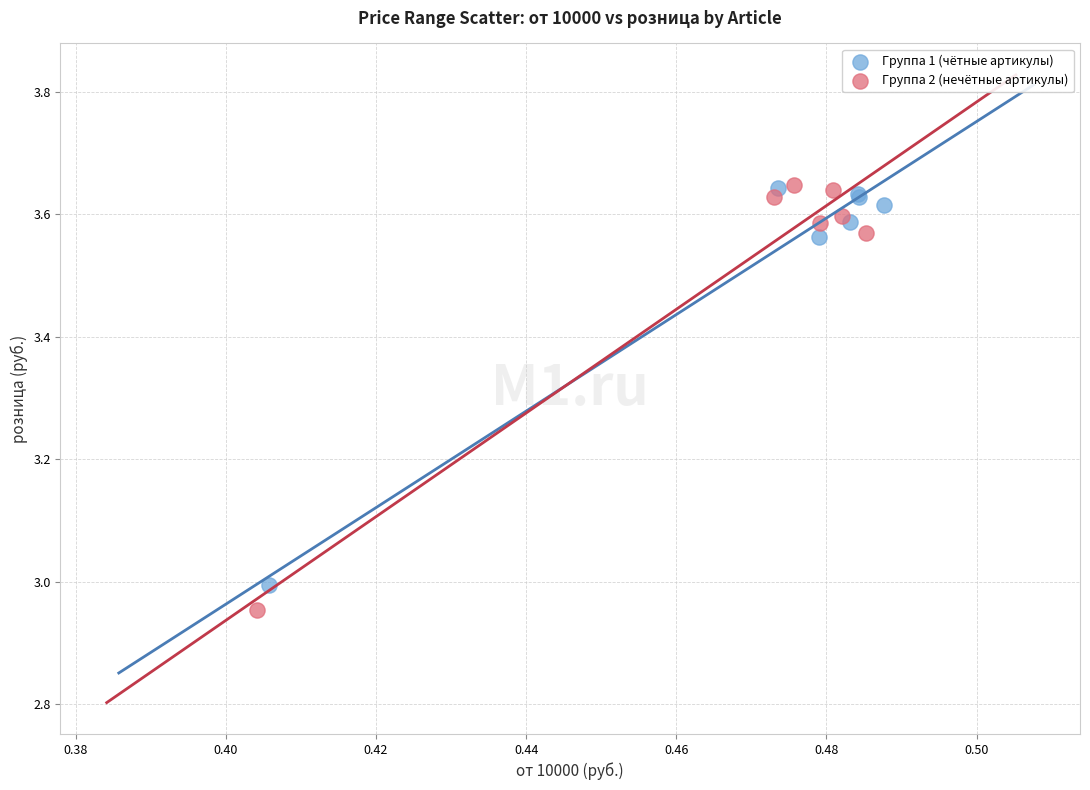

What are all the series names shown in the legend?

Группа 1 (чётные артикулы), Группа 2 (нечётные артикулы)